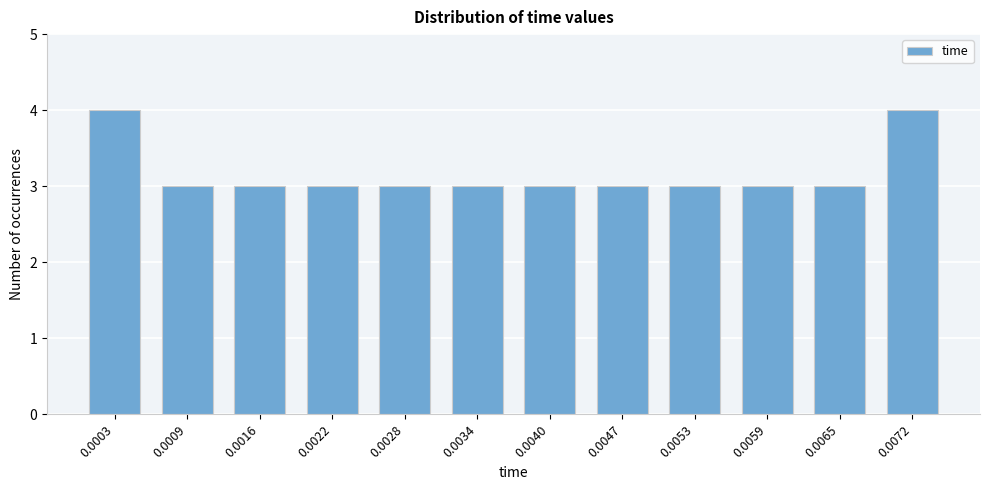

Reading left to right, extract all data points from this chart.

0.0003=4	0.0009=3	0.0016=3	0.0022=3	0.0028=3	0.0034=3	0.0040=3	0.0047=3	0.0053=3	0.0059=3	0.0065=3	0.0072=4